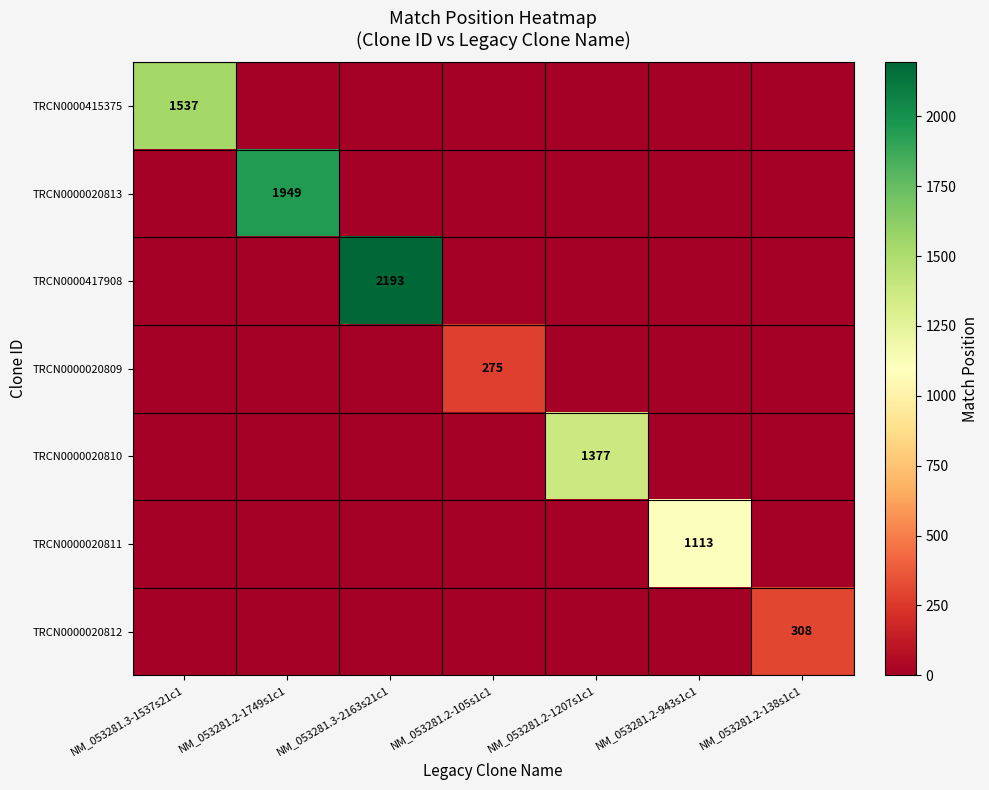

What is the total value across all series at NM_053281.2-943s1c1?

1113